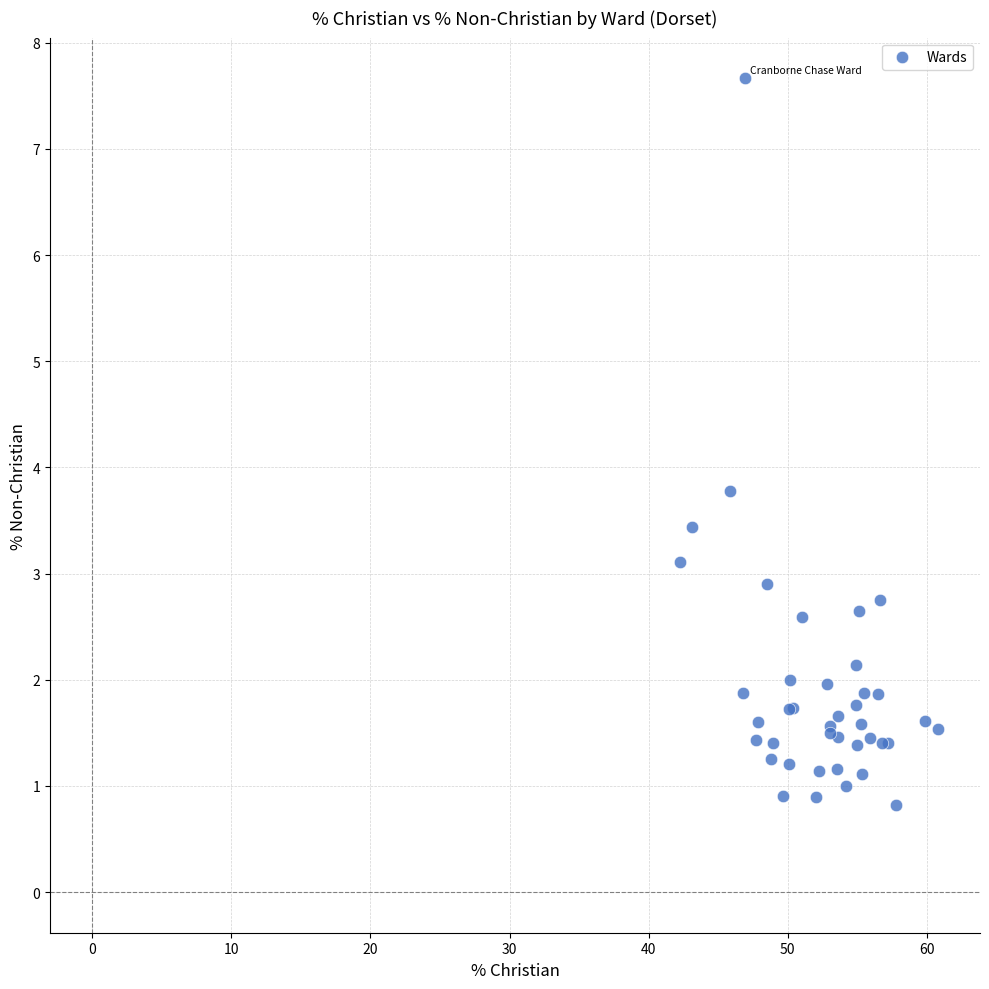

What Y value in the scatter plot is closest to 4?

3.8